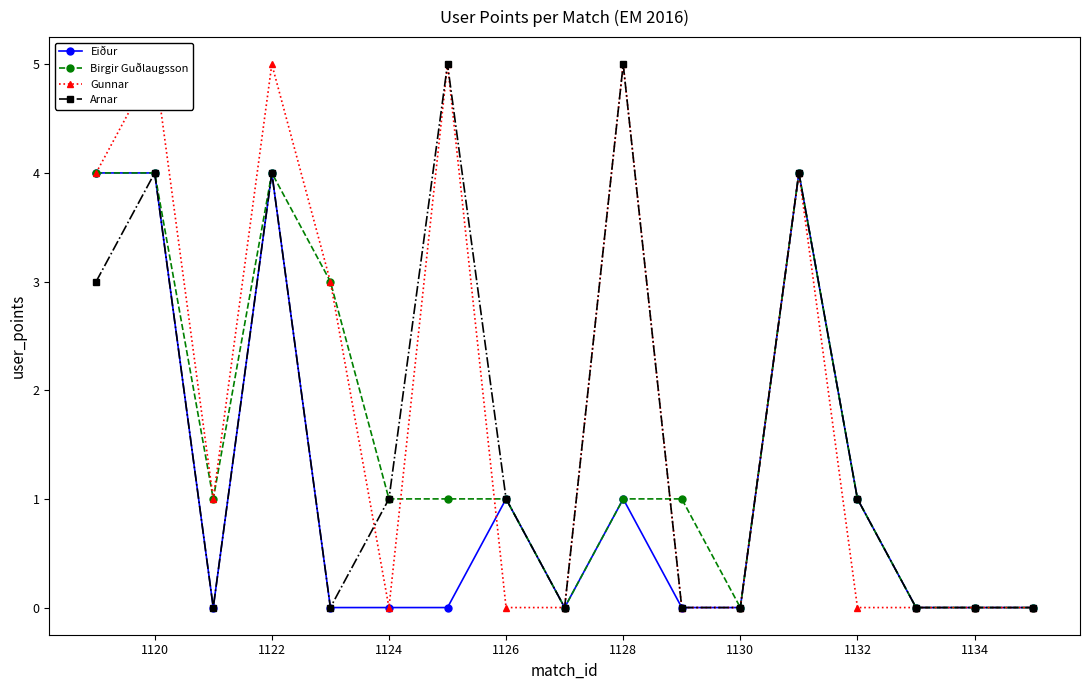

Reading left to right, list all the values displayed in this chart.

Eiður: 4	4	0	4	0	0	0	1	0	1	0	0	4	1	0	0	0
Birgir Guðlaugsson: 4	4	1	4	3	1	1	1	0	1	1	0	4	1	0	0	0
Gunnar: 4	5	1	5	3	0	5	0	0	5	0	0	4	0	0	0	0
Arnar: 3	4	0	4	0	1	5	1	0	5	0	0	4	1	0	0	0